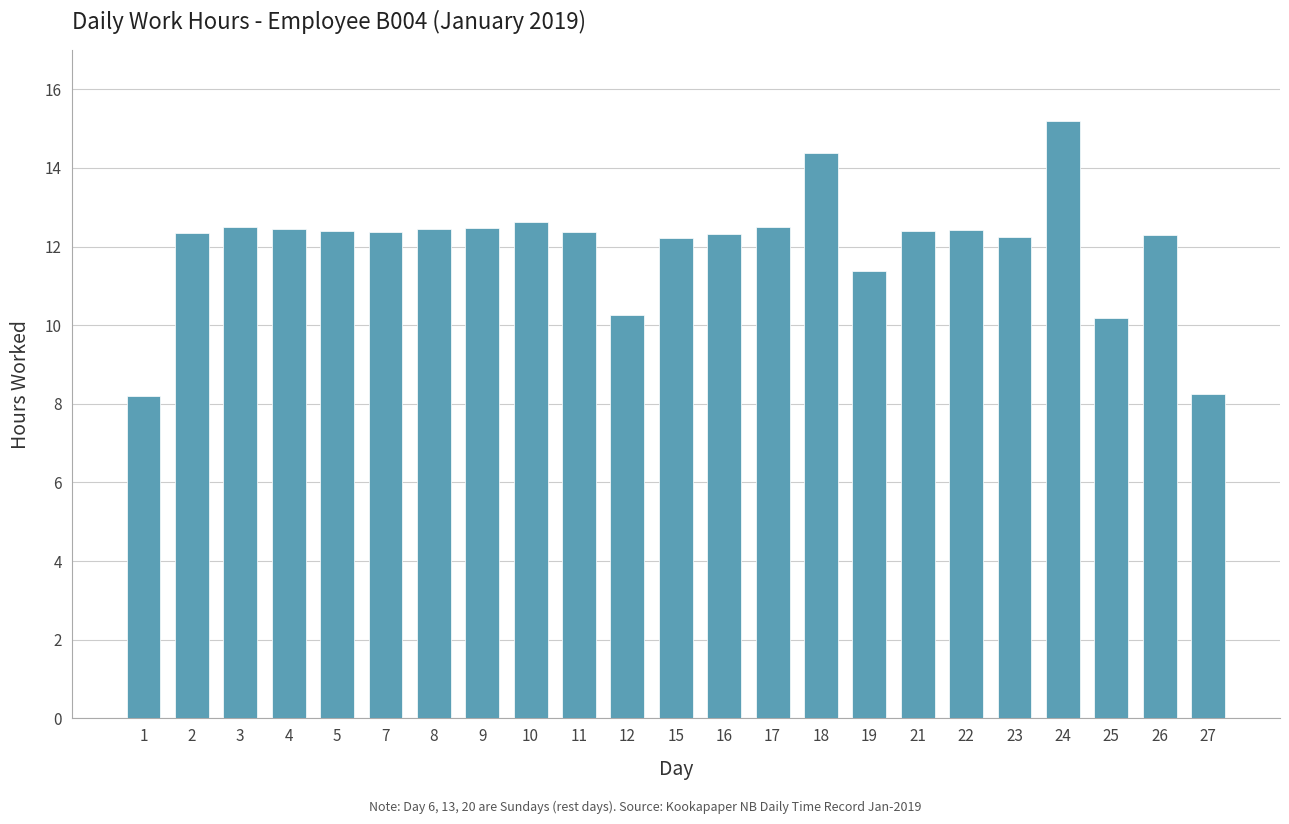

Is it true that the value at 11 is 12.4?

True